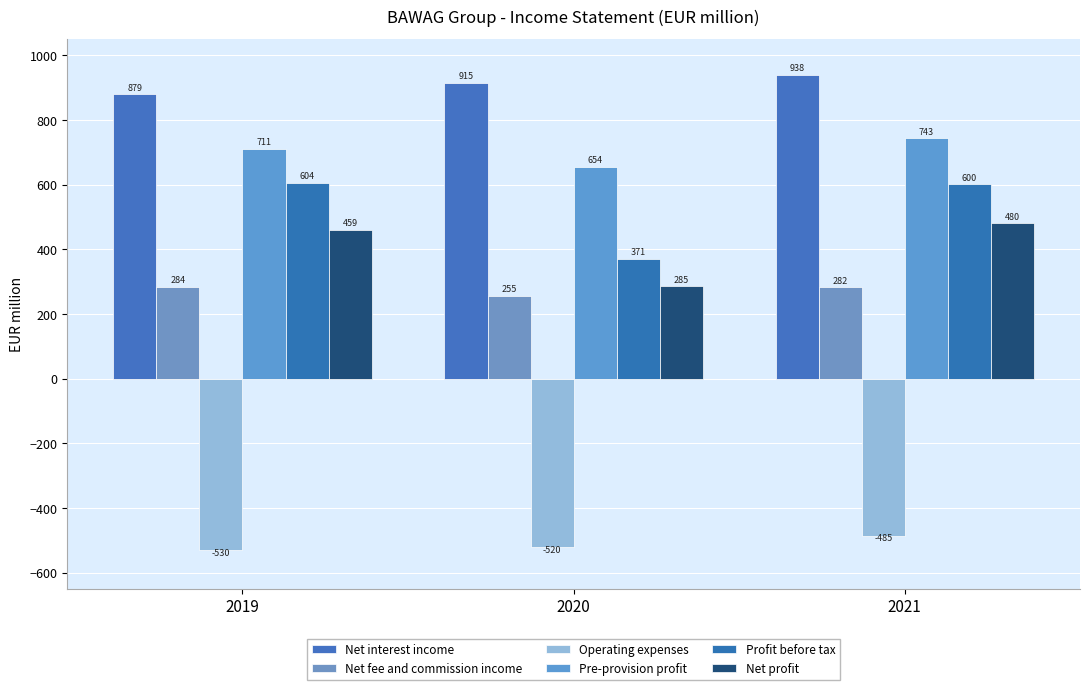

What is the approximate value of Pre-provision profit at 2019?

710.8